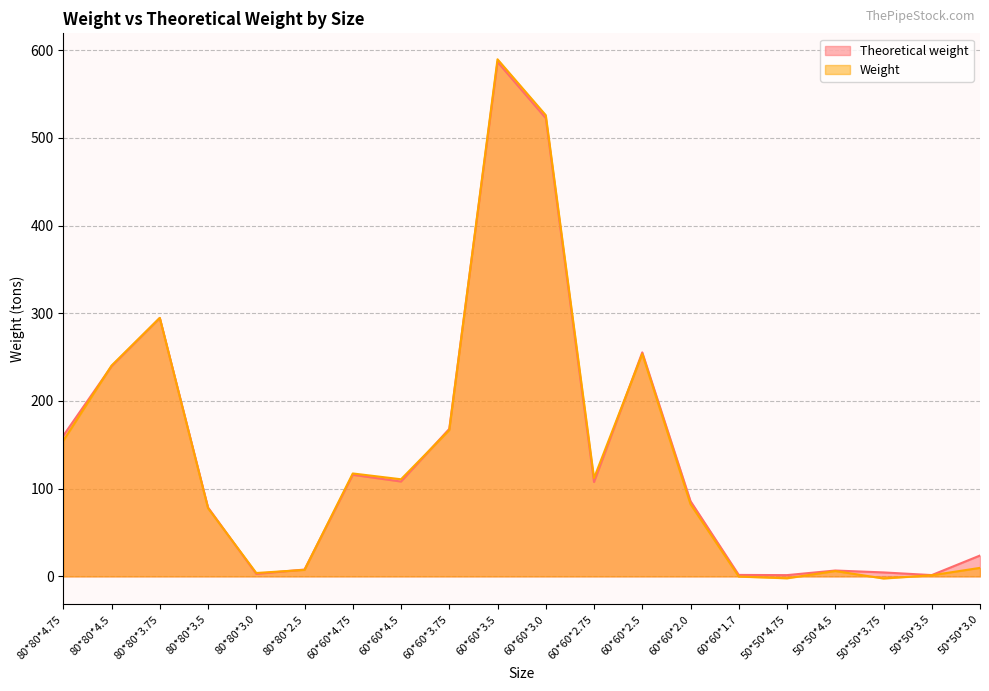

List the labels in order of Theoretical weight value, smallest first.

50*50*4.75, 50*50*3.5, 60*60*1.7, 80*80*3.0, 50*50*3.75, 50*50*4.5, 80*80*2.5, 50*50*3.0, 80*80*3.5, 60*60*2.0, 60*60*2.75, 60*60*4.5, 60*60*4.75, 80*80*4.75, 60*60*3.75, 80*80*4.5, 60*60*2.5, 80*80*3.75, 60*60*3.0, 60*60*3.5